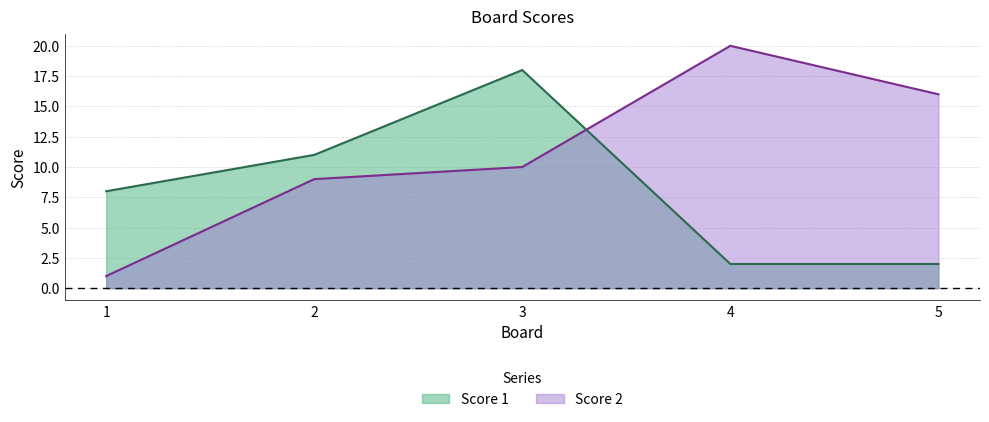

At which category does Score 2 reach its first local peak?

4